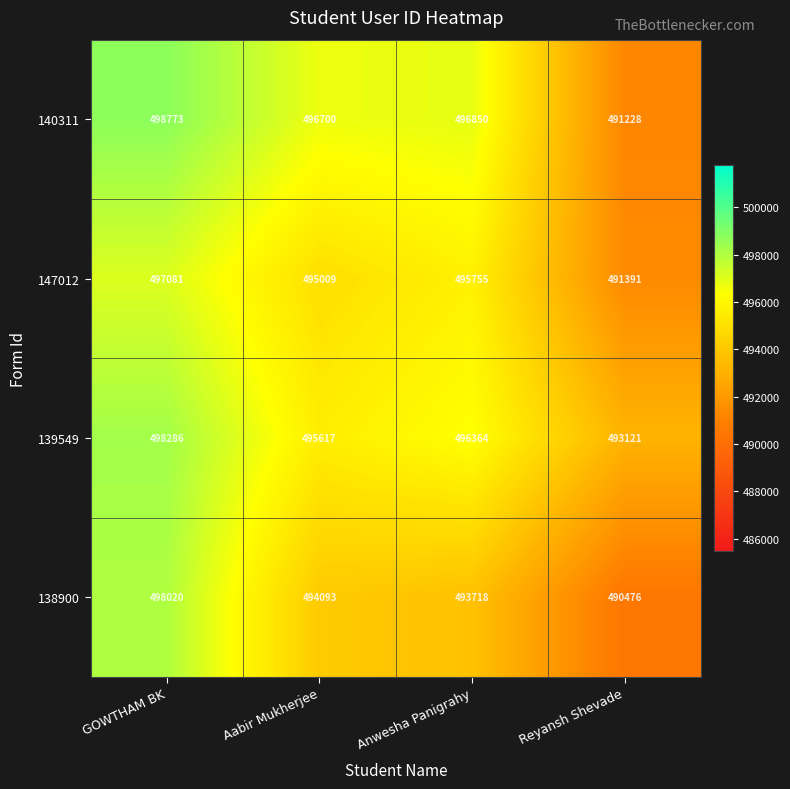

Which series has the largest range (max minus min)?

140311